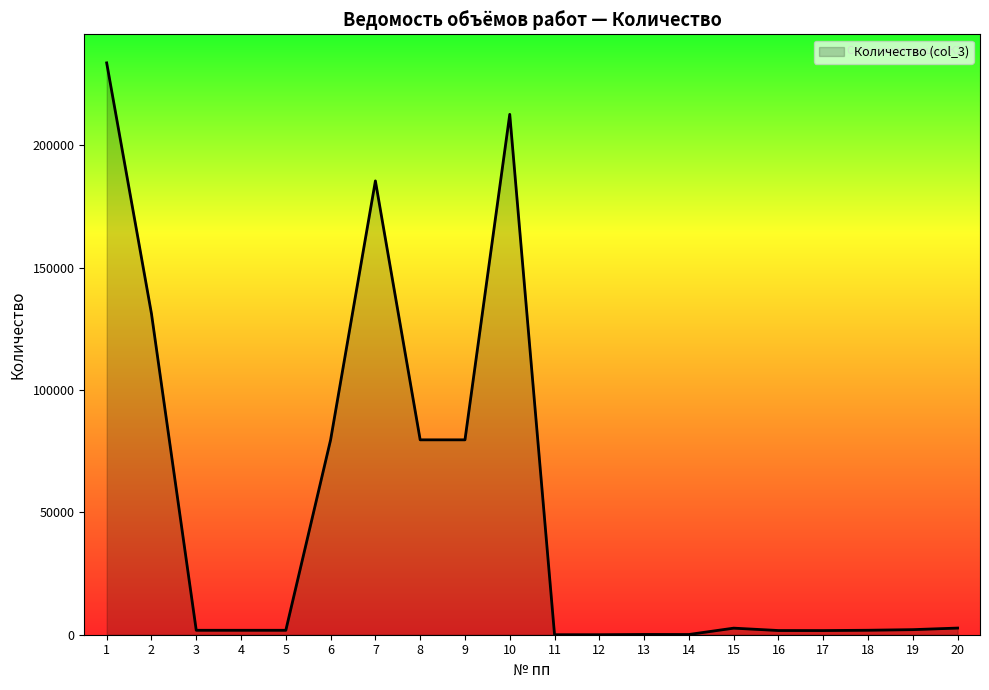

Where is the data nearest to the value 116839?

2